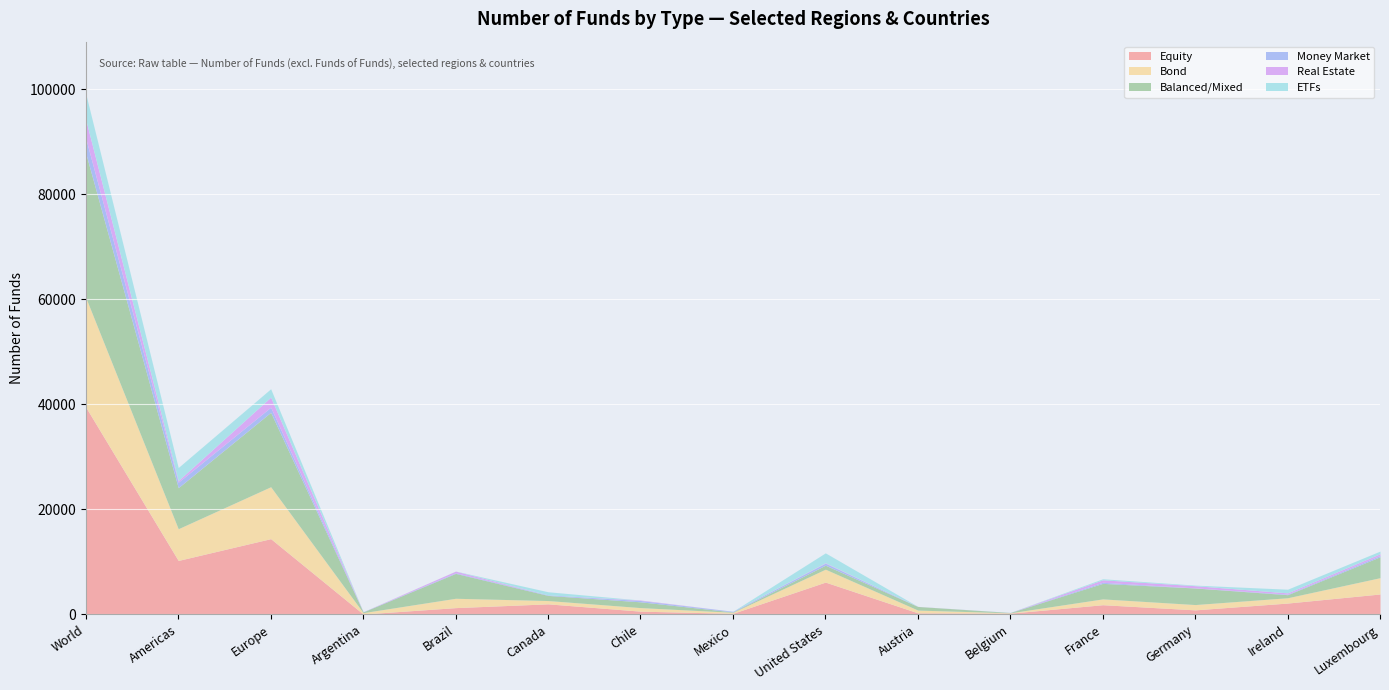

List the labels in order of Balanced/Mixed value, smallest first.

Belgium, Mexico, Argentina, Ireland, Austria, United States, Canada, Chile, France, Germany, Luxembourg, Brazil, Americas, Europe, World